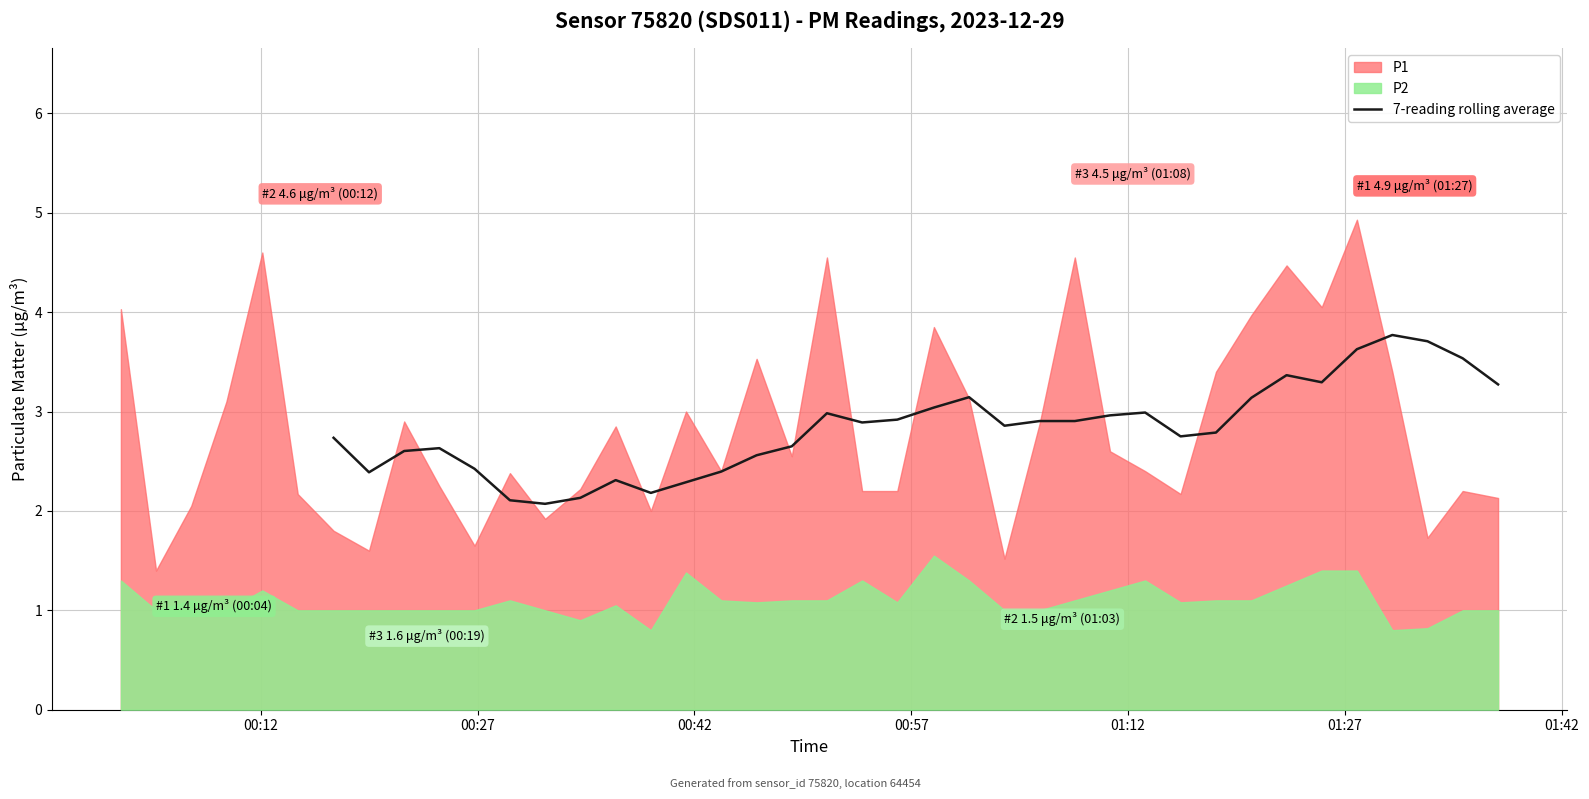

What is the lowest value of the 7-reading rolling average series?

2.1